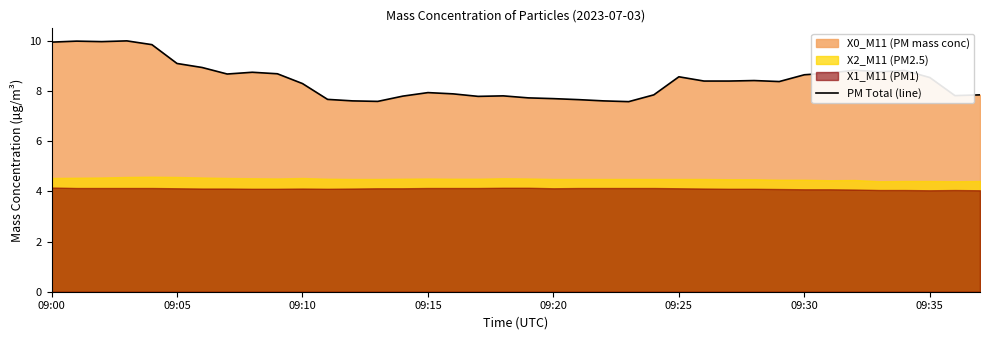

What is the lowest value of the PM Total (line) series?

7.6